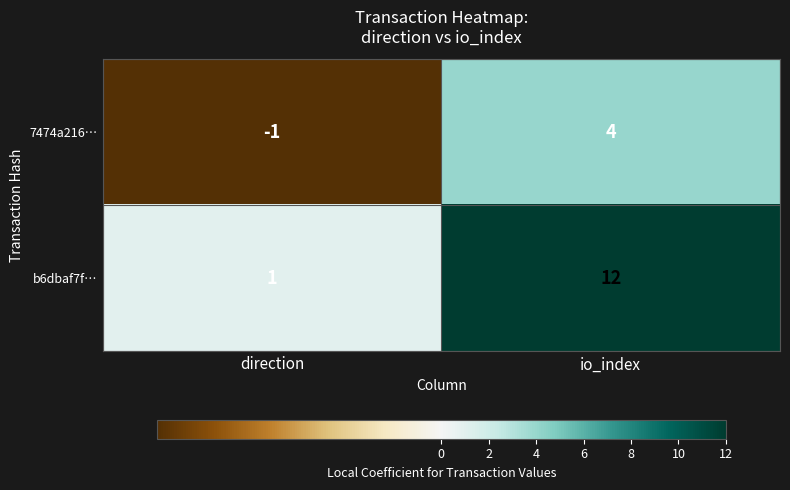

Rank the series by their average value, from highest to lowest.

b6dbaf7f…, 7474a216…